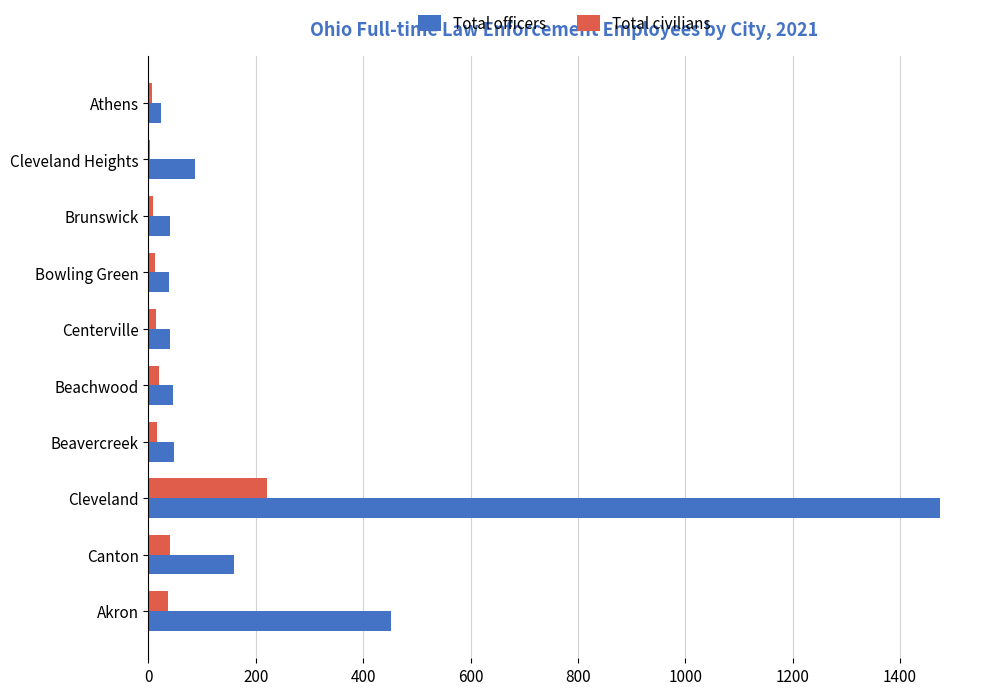

How many series are shown in this chart?

2